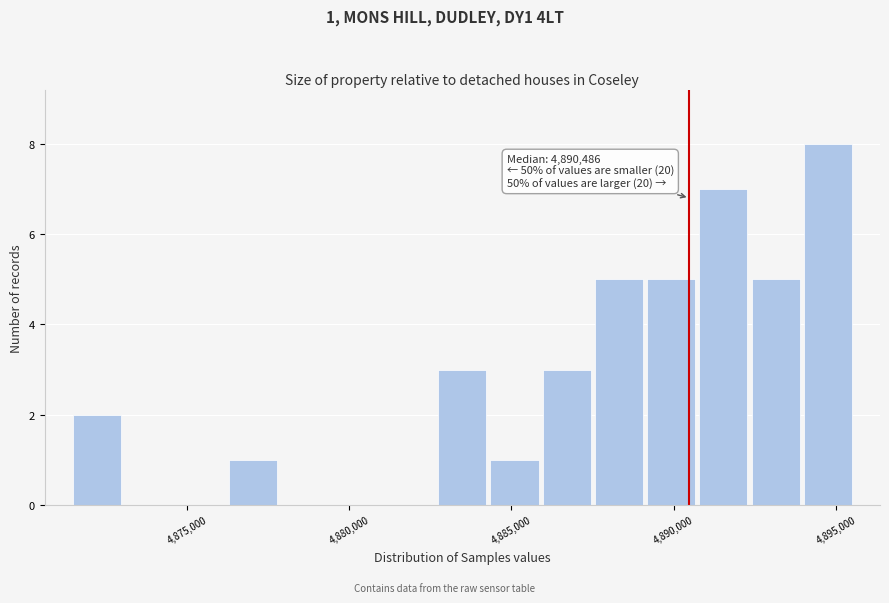

Around what value on the x-axis is the tallest bar? Give the approximate position of its centre, as read against the axis.

4895000